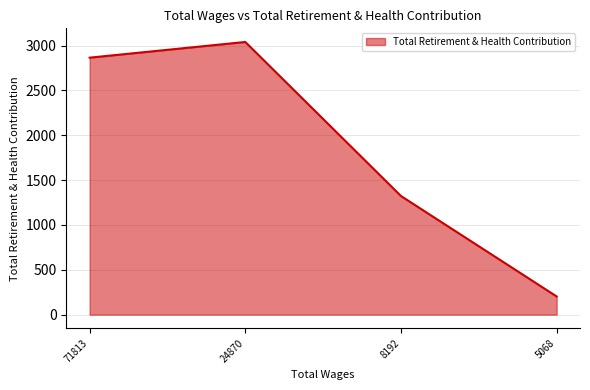

At which category does the chart reach its peak across all series?

24870